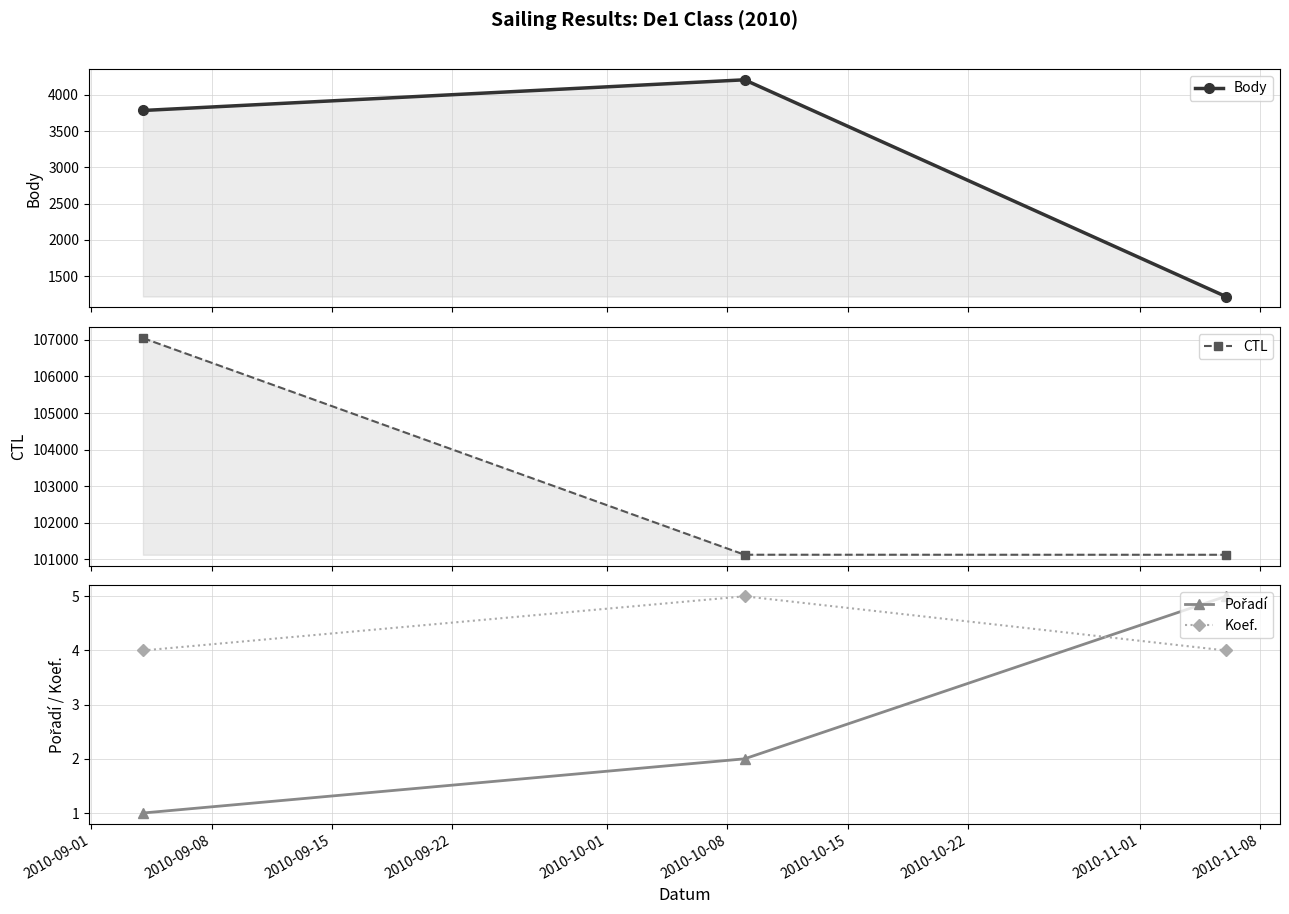

What is the highest value of the Koef. series?

5